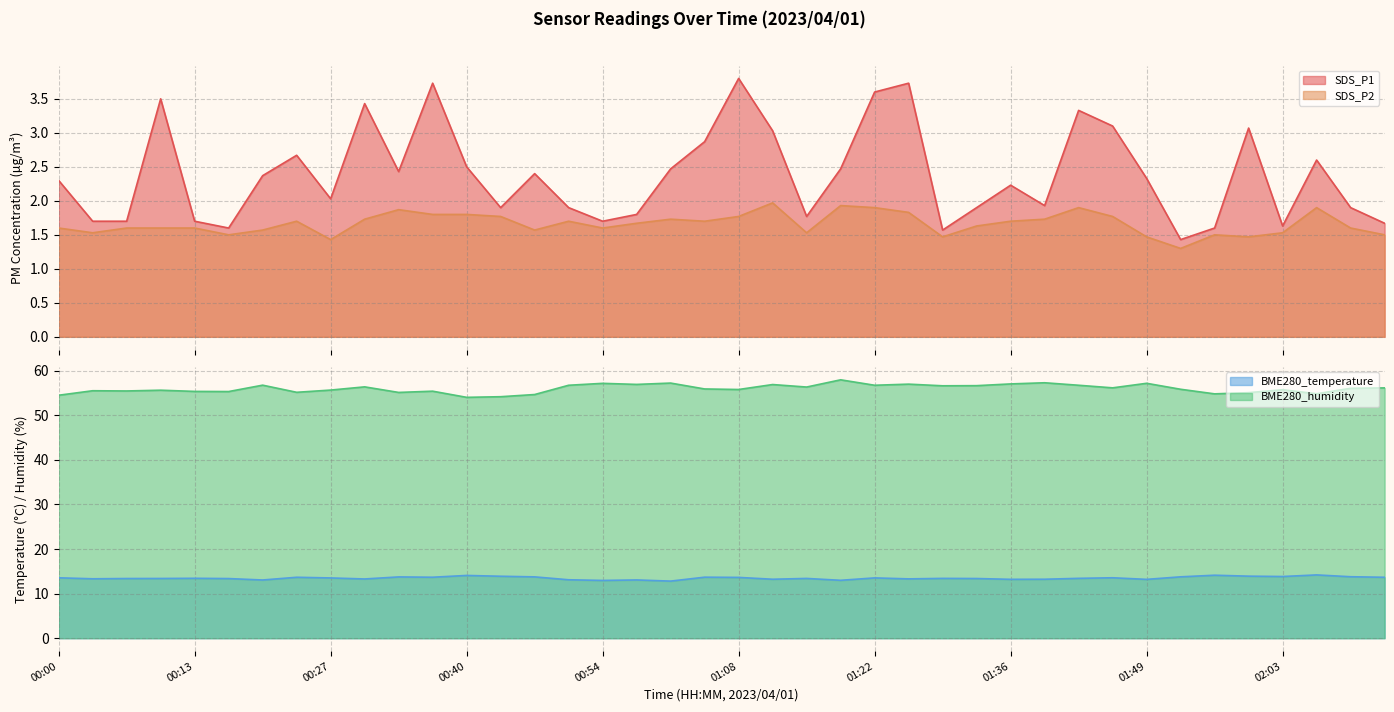

What is the spread (max minus min) of values at 00:54?

55.6